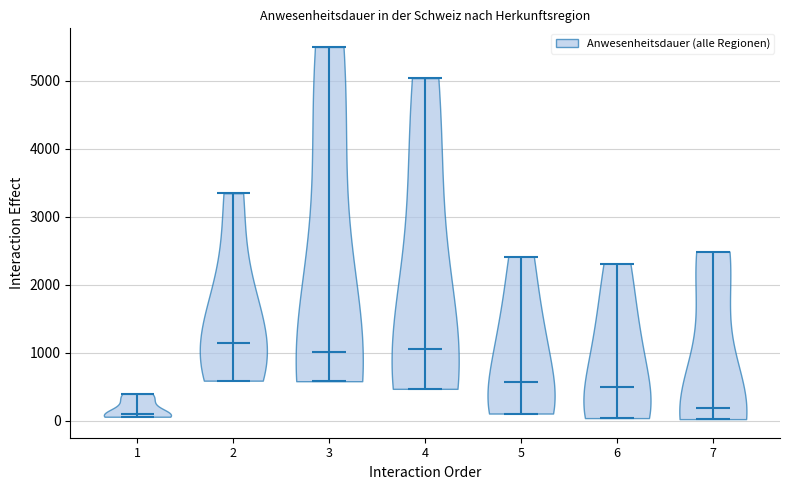

Reading left to right, read every violin against the y-axis: where its median line is, and the lowest and highest points it reaches. The values are not printed on the chart, so give them approximately, as read against the axis.

1: median line 100, lowest point 100, highest point 400
2: median line 1100, lowest point 600, highest point 3300
3: median line 1000, lowest point 600, highest point 5500
4: median line 1100, lowest point 500, highest point 5000
5: median line 600, lowest point 100, highest point 2400
6: median line 500, lowest point 0, highest point 2300
7: median line 200, lowest point 0, highest point 2500